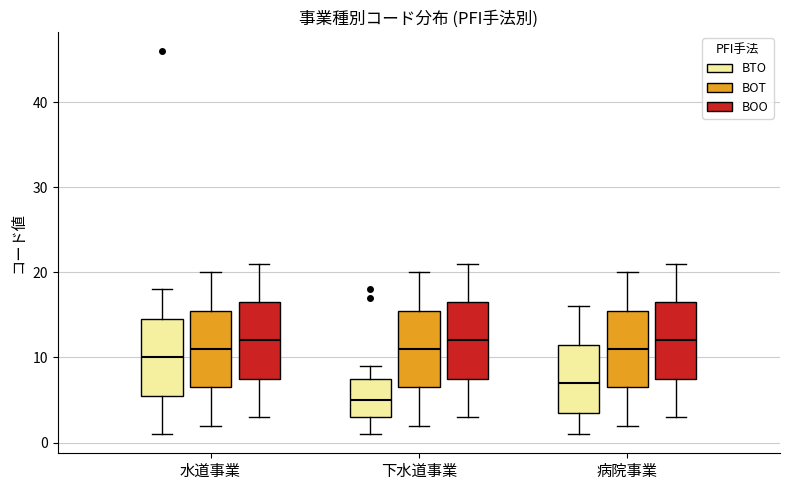

Reading left to right, transcribe this box plot: for each box, give where its median line is, the range the box spans, and where its two whiskers end, as read against the y-axis. The values are not printed on the chart, so give them approximately, as read against the axis.

水道事業 (BTO): median 10, box 6 to 15, whiskers 1 to 18
水道事業 (BOT): median 11, box 7 to 16, whiskers 2 to 20
水道事業 (BOO): median 12, box 8 to 17, whiskers 3 to 21
下水道事業 (BTO): median 5, box 3 to 8, whiskers 1 to 9
下水道事業 (BOT): median 11, box 7 to 16, whiskers 2 to 20
下水道事業 (BOO): median 12, box 8 to 17, whiskers 3 to 21
病院事業 (BTO): median 7, box 4 to 12, whiskers 1 to 16
病院事業 (BOT): median 11, box 7 to 16, whiskers 2 to 20
病院事業 (BOO): median 12, box 8 to 17, whiskers 3 to 21